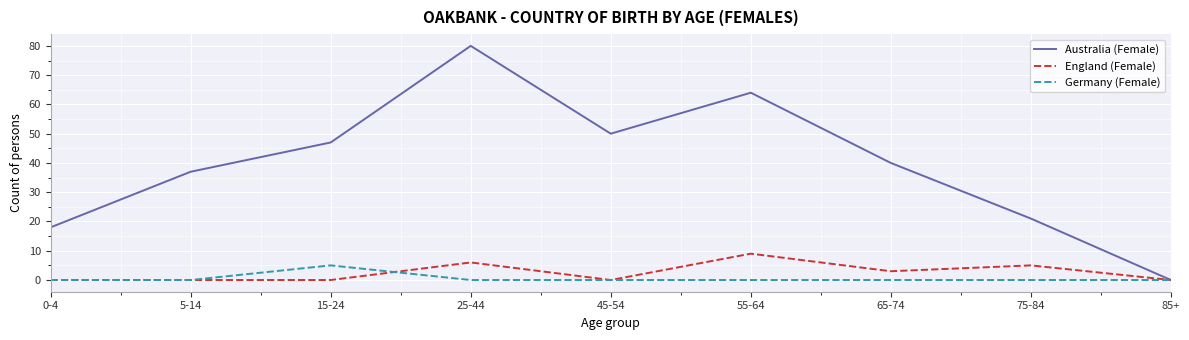

At which category is the sum across all series the highest?

25-44